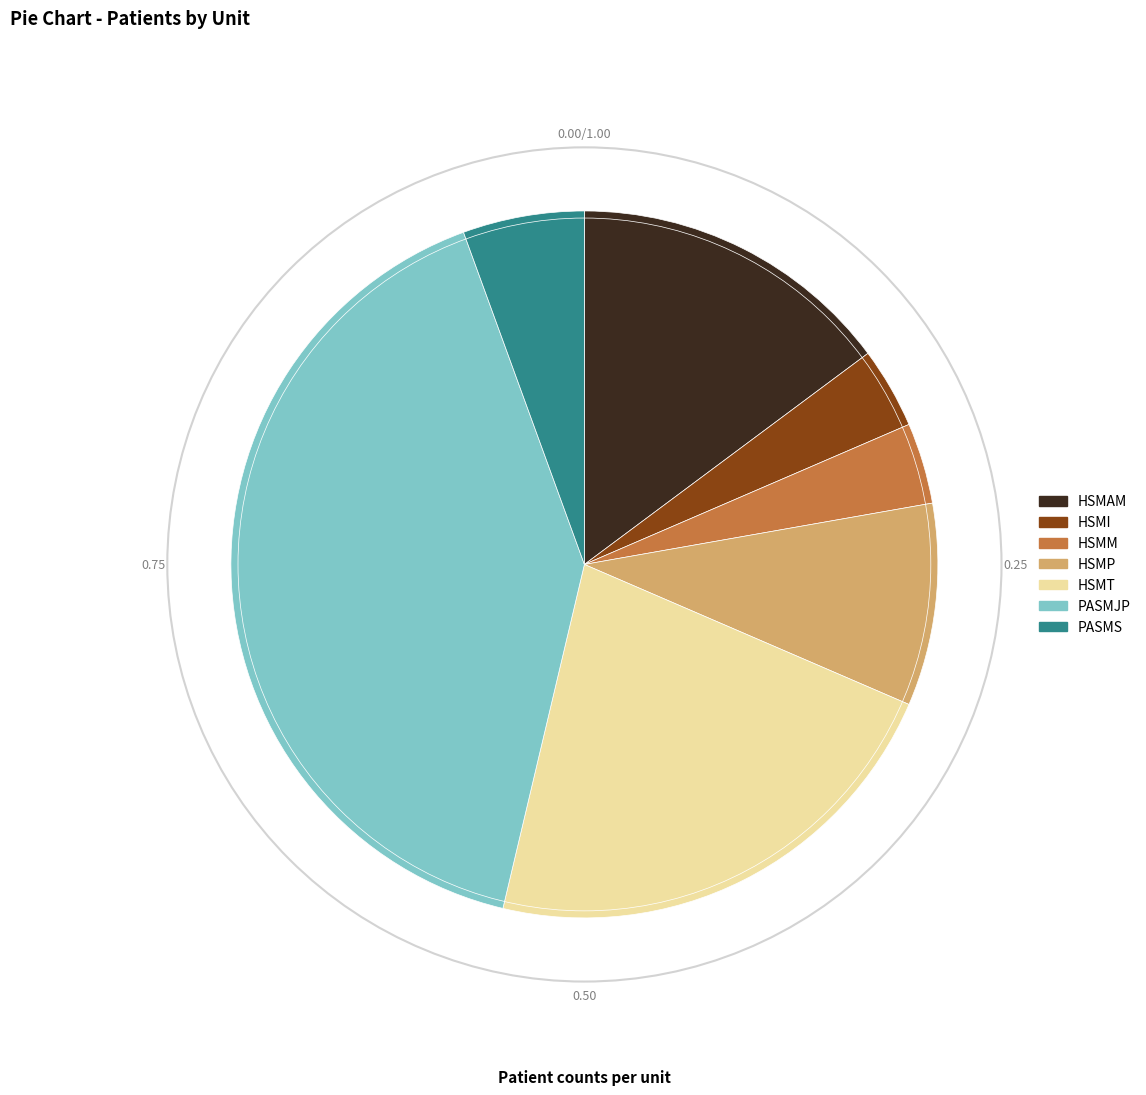

What is the largest slice in the pie chart?

PASMJP